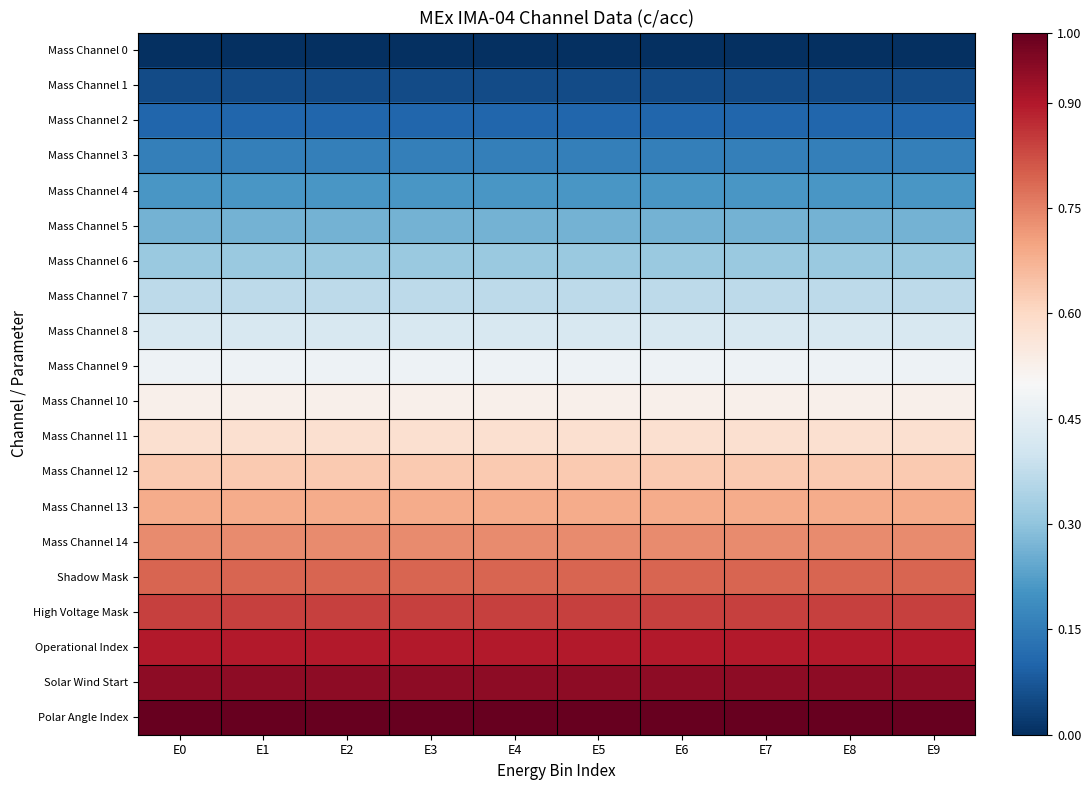

Which label corresponds to the smallest value in the chart?

E0